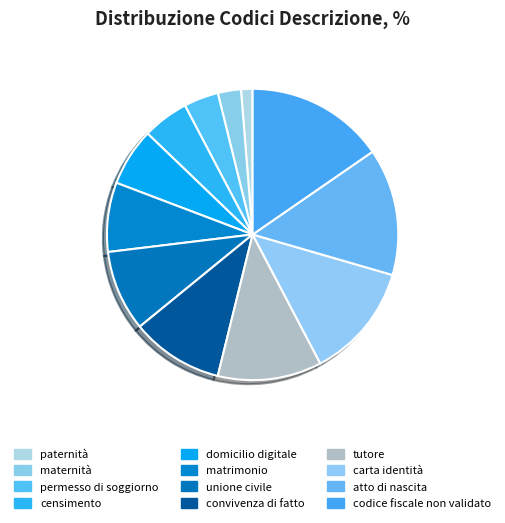

Count the number of slices in the pie.

12